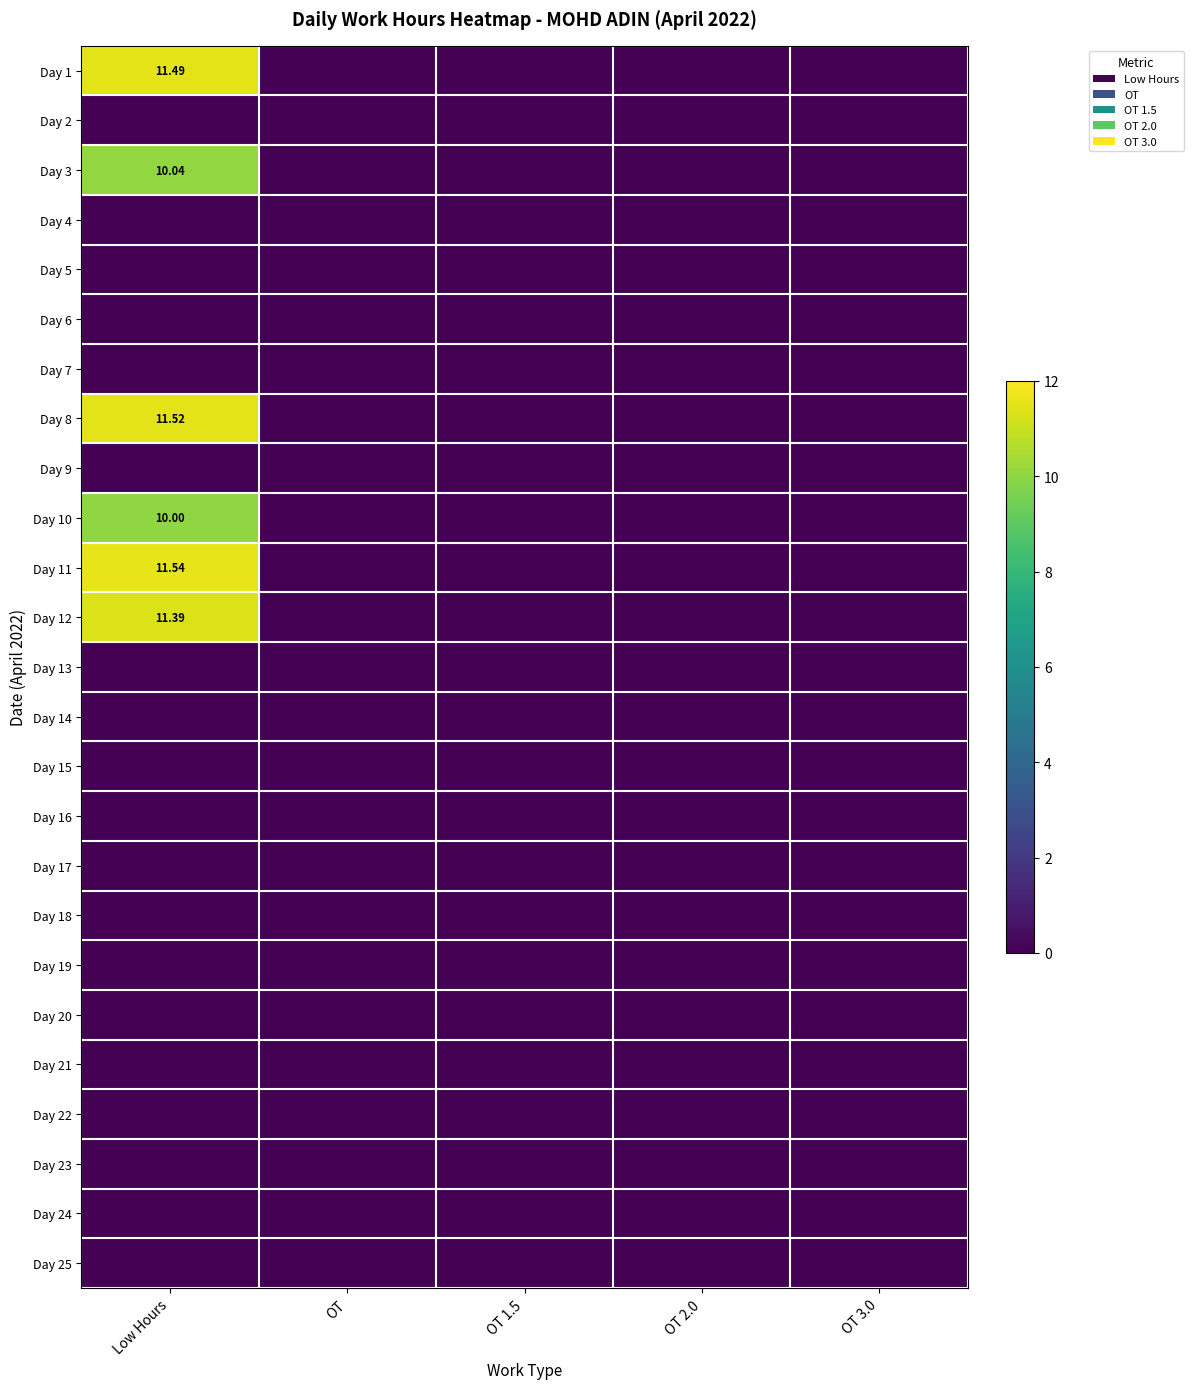

Is the value of Day 6 at OT 1.5 greater than the value of Day 12 at OT 2.0?

No